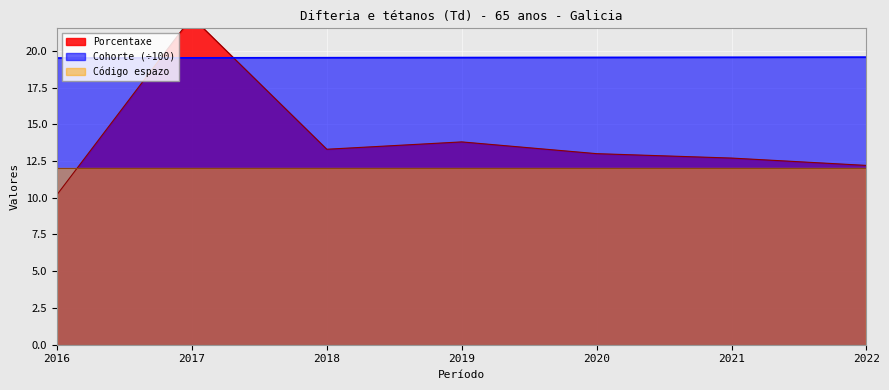

What is the minimum value shown in the chart?

10.2